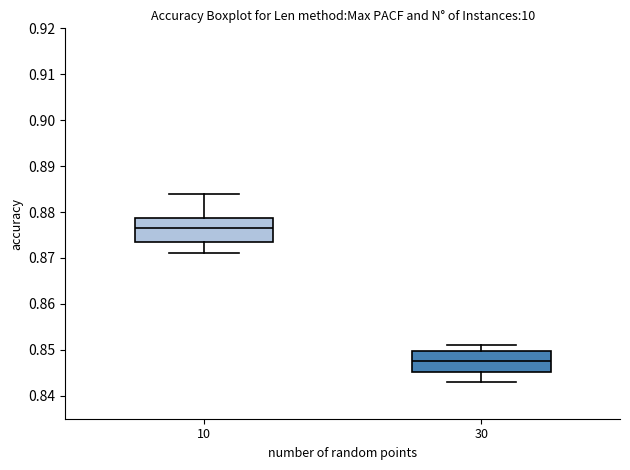

Which box has the highest median line?

10